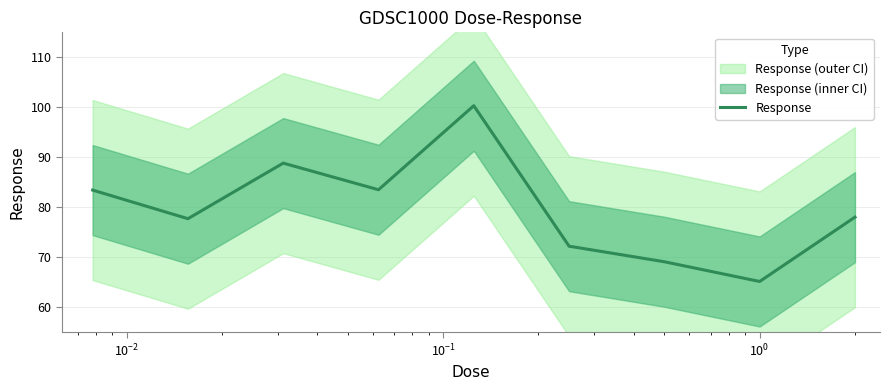

What is the lowest value of the Response series?

65.2